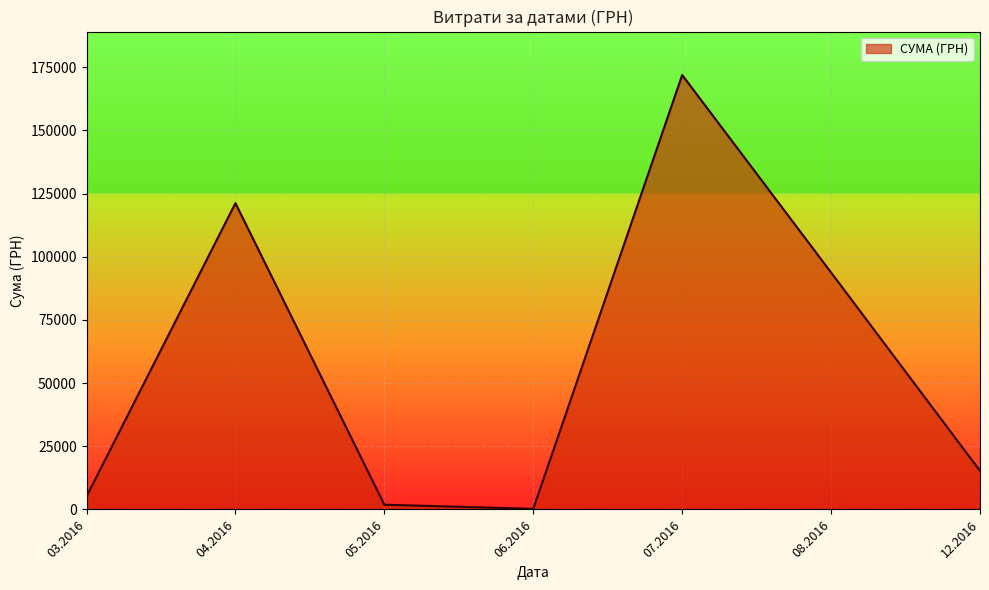

Does the chart display data point markers on the line(s)?

No